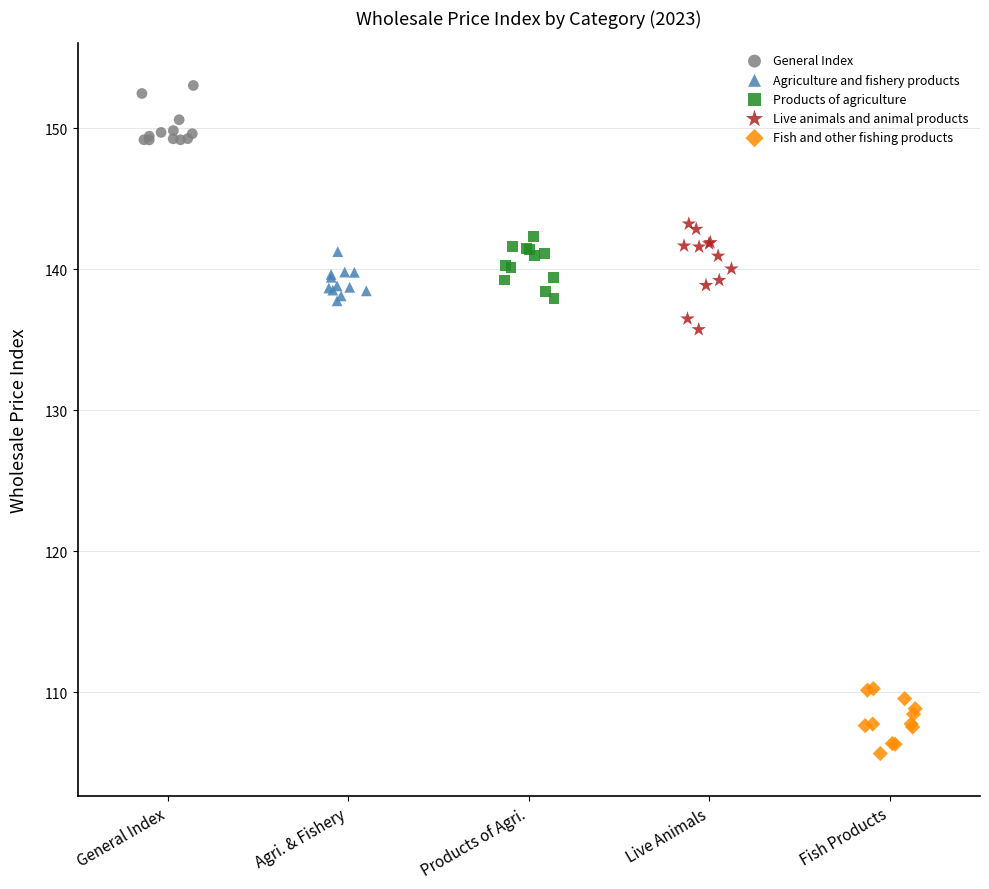

Which series has the widest spread of Y values?

Live animals and animal products